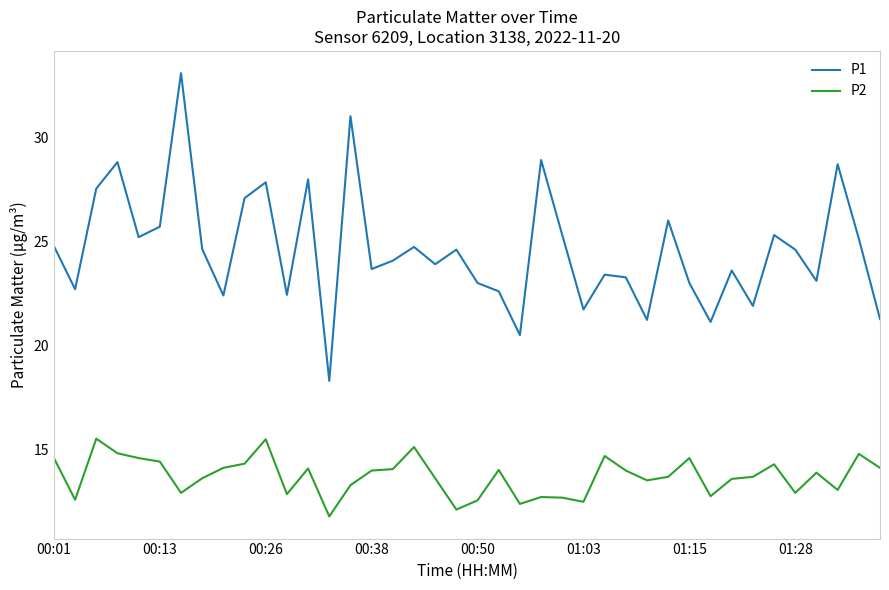

True or false: P2 and P1 intersect in this chart.

False